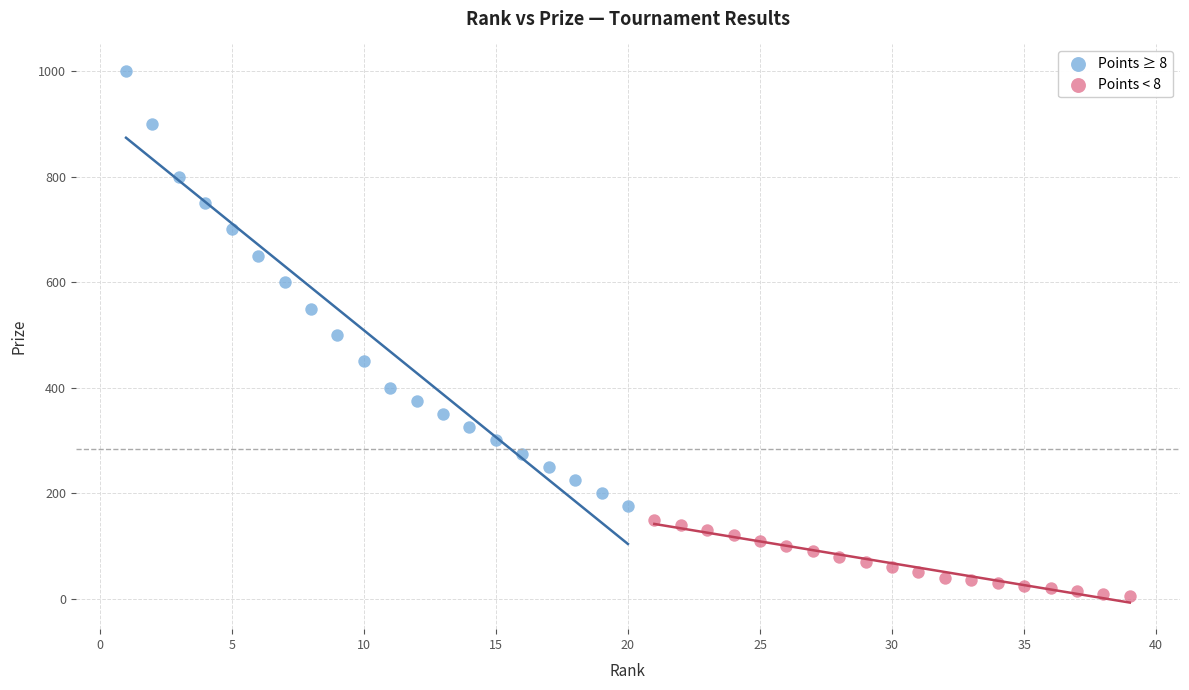

Which series contains the lowest Y value?

Points < 8